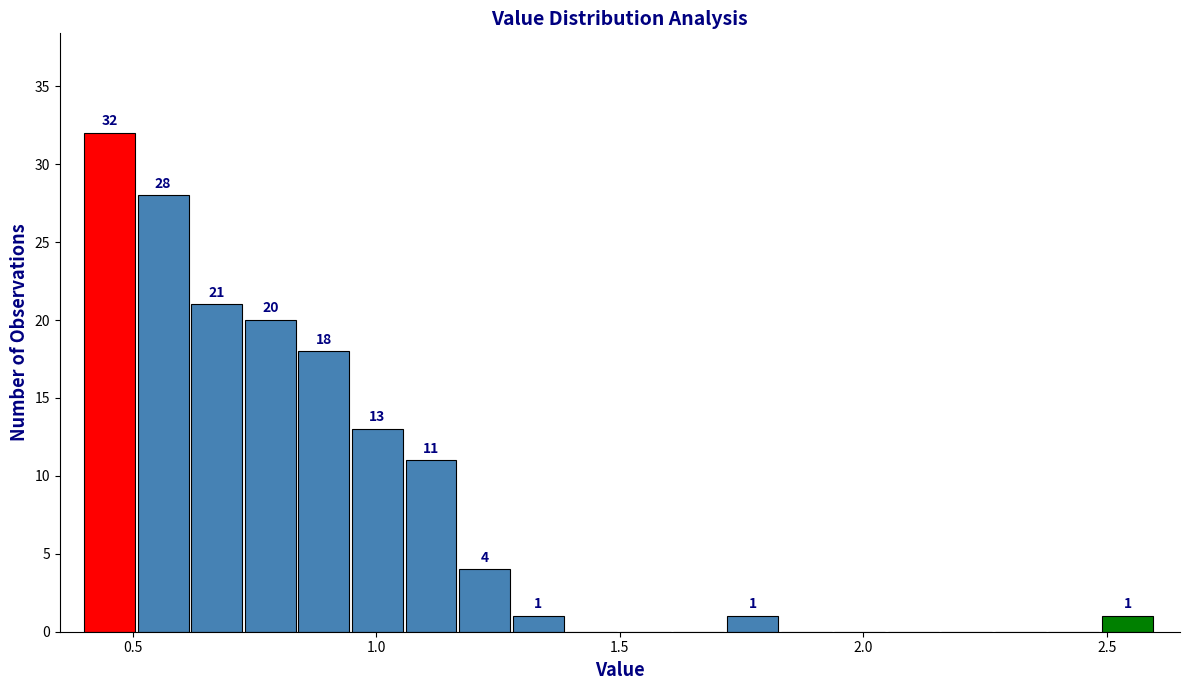

Around what value on the x-axis is the tallest bar? Give the approximate position of its centre, as read against the axis.

0.45